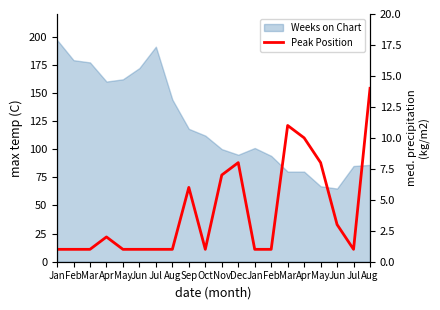

True or false: there are more than 1 points higher than both neighbors.

True